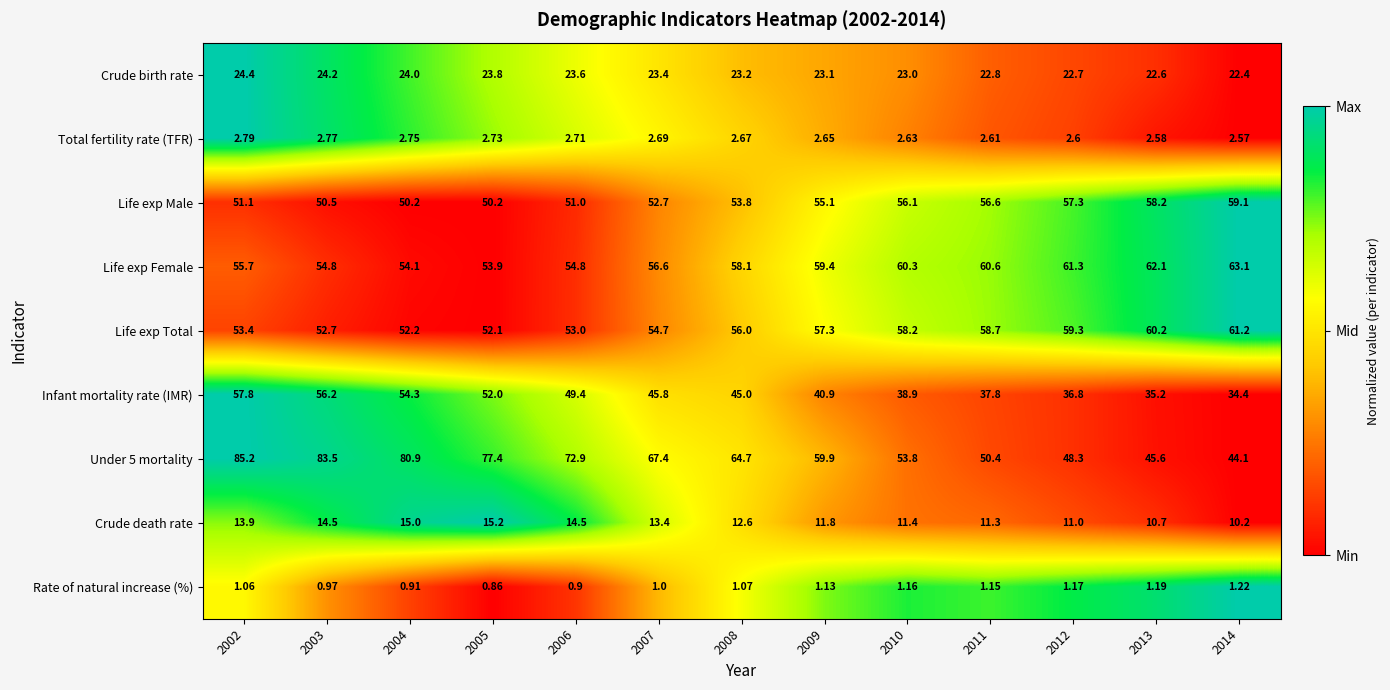

At 2006, list the series in order from smallest to largest.

Rate of natural increase (%), Total fertility rate (TFR), Crude death rate, Crude birth rate, Infant mortality rate (IMR), Life exp Male, Life exp Total, Life exp Female, Under 5 mortality